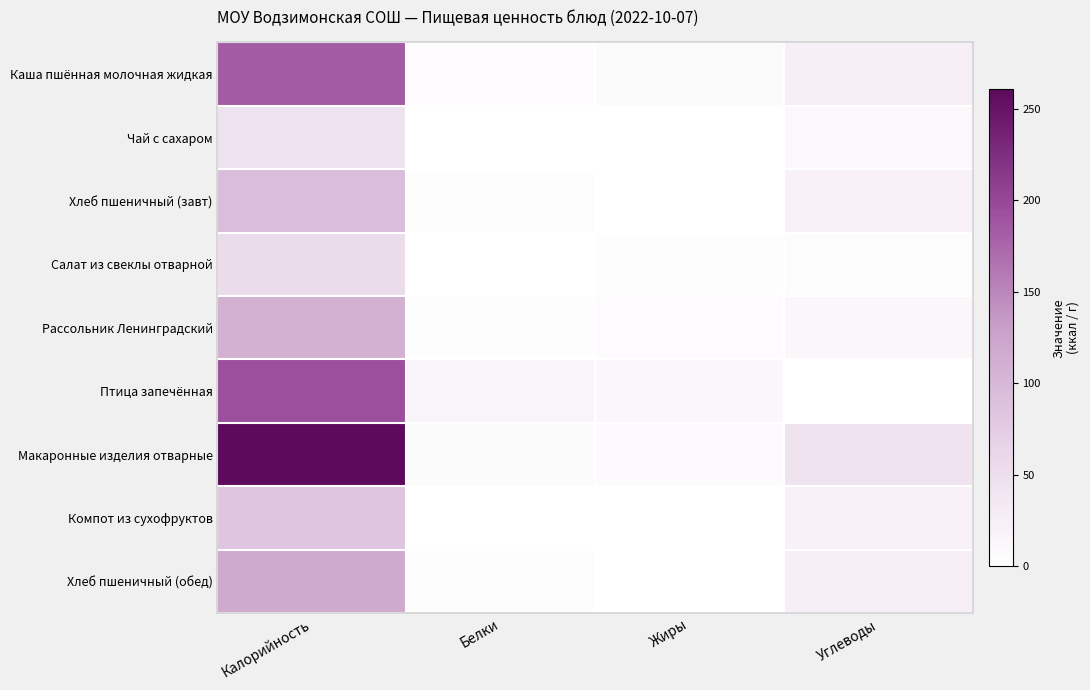

Between Калорийность and Жиры, which series saw the biggest shift?

Макаронные изделия отварные